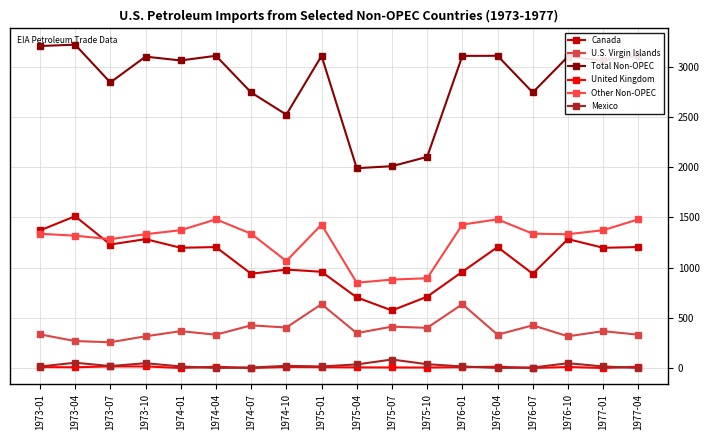

How many values in the Total Non-OPEC series are below 3100?

9